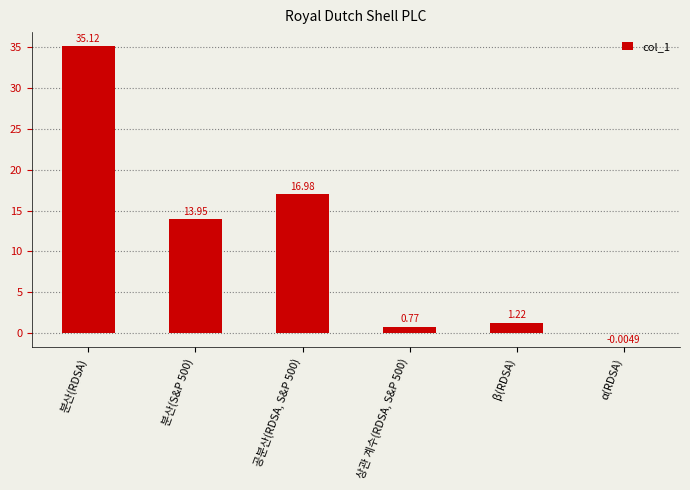

At which label does the data first exceed 13?

분산(RDSA)